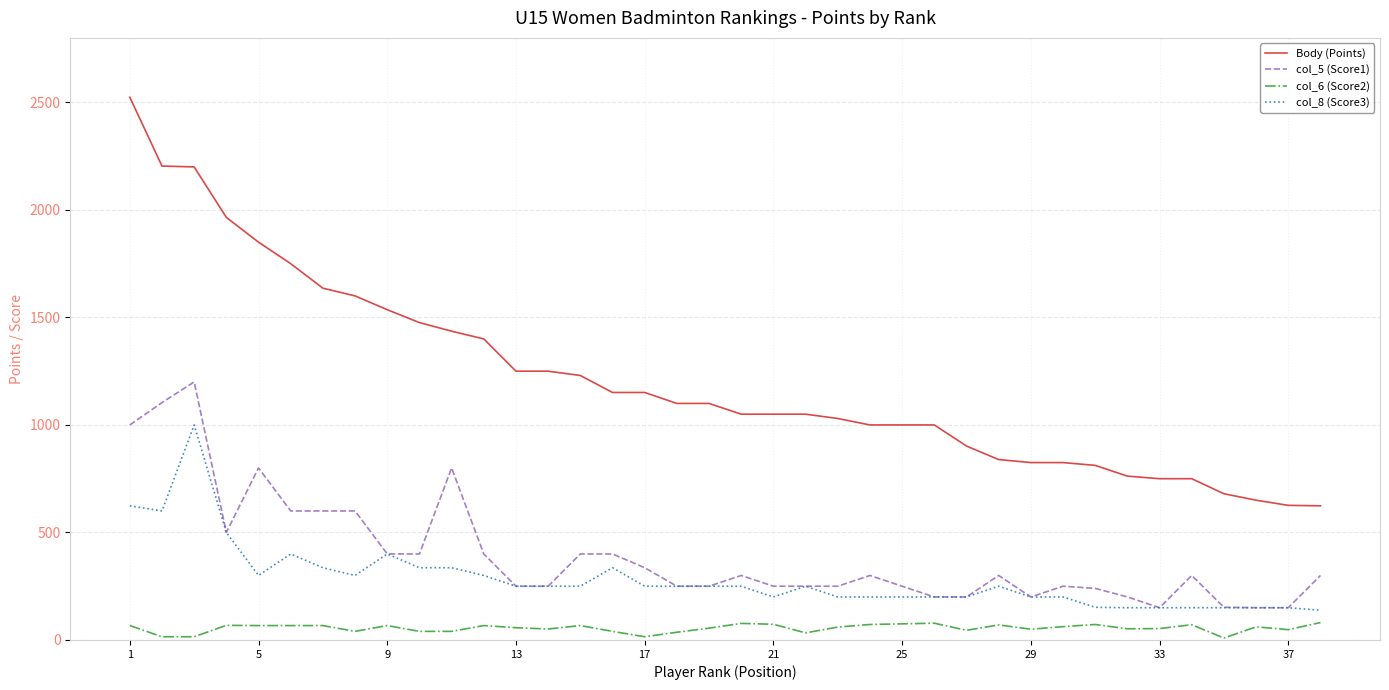

True or false: col_6 (Score2) and col_5 (Score1) intersect in this chart.

False